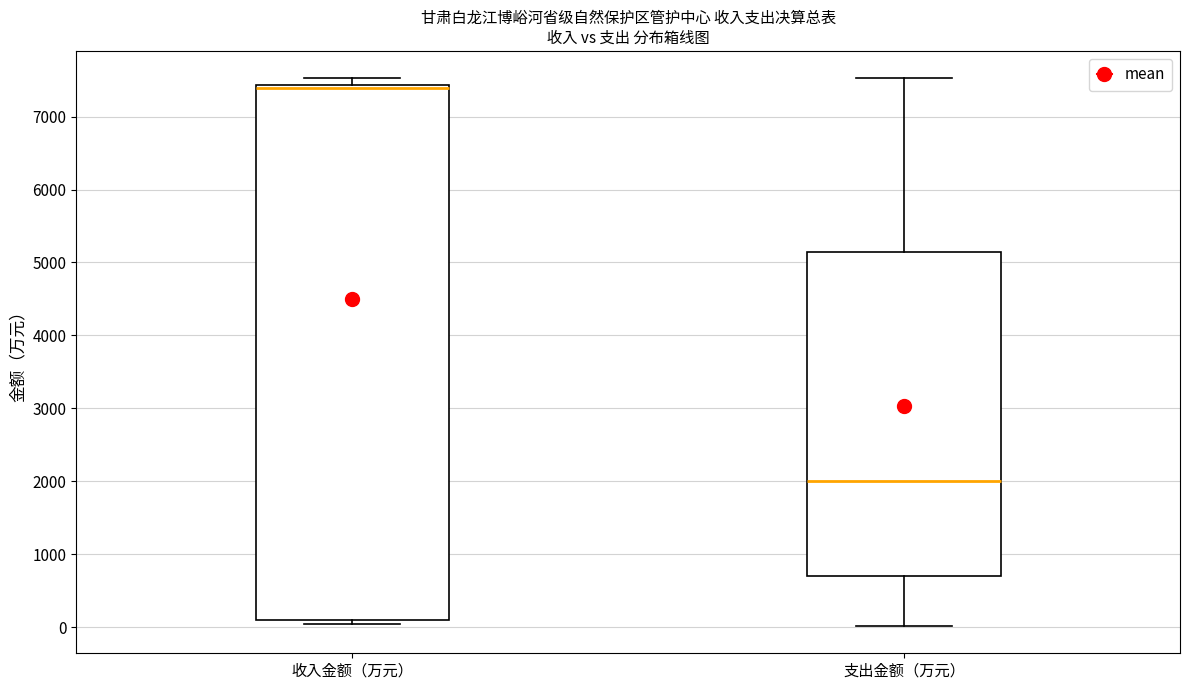

Where does the lower whisker of the box for 支出金额（万元） end on the y-axis? The values are not printed on the chart, so give them approximately, as read against the axis.

0